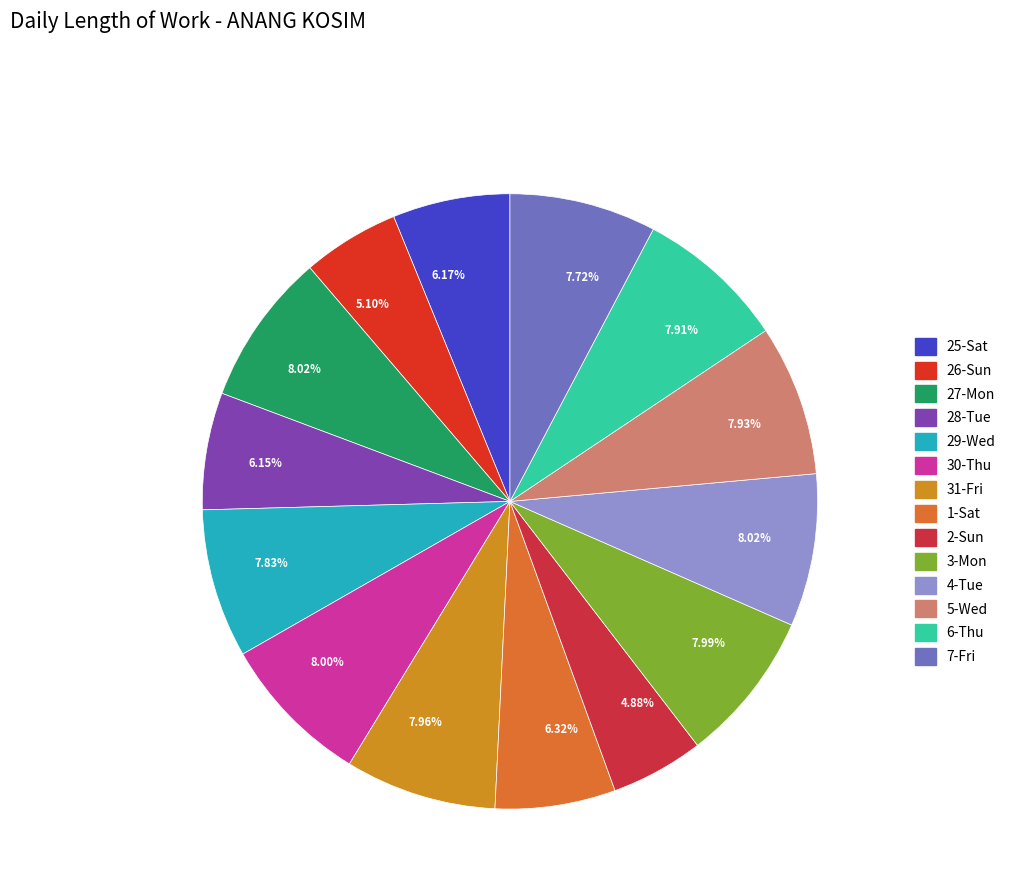

Count the number of slices in the pie.

14